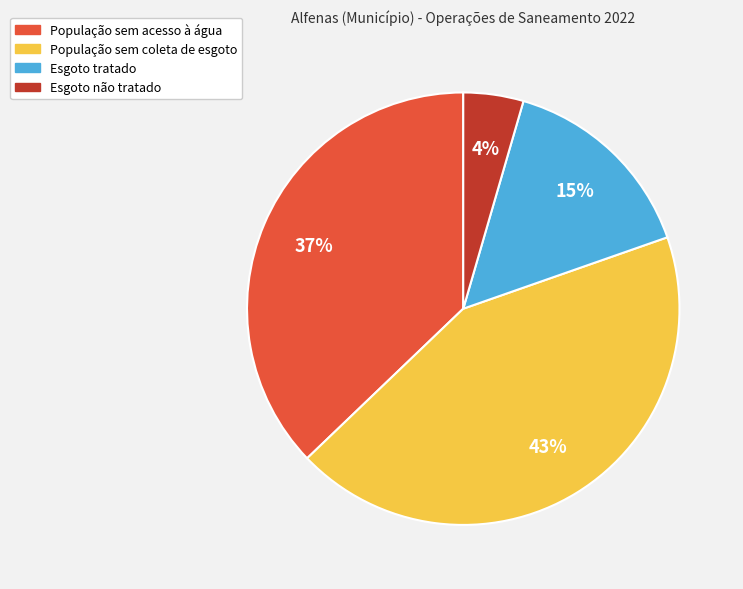

Combined, do População sem acesso à água and População sem coleta de esgoto account for over 50%?

Yes